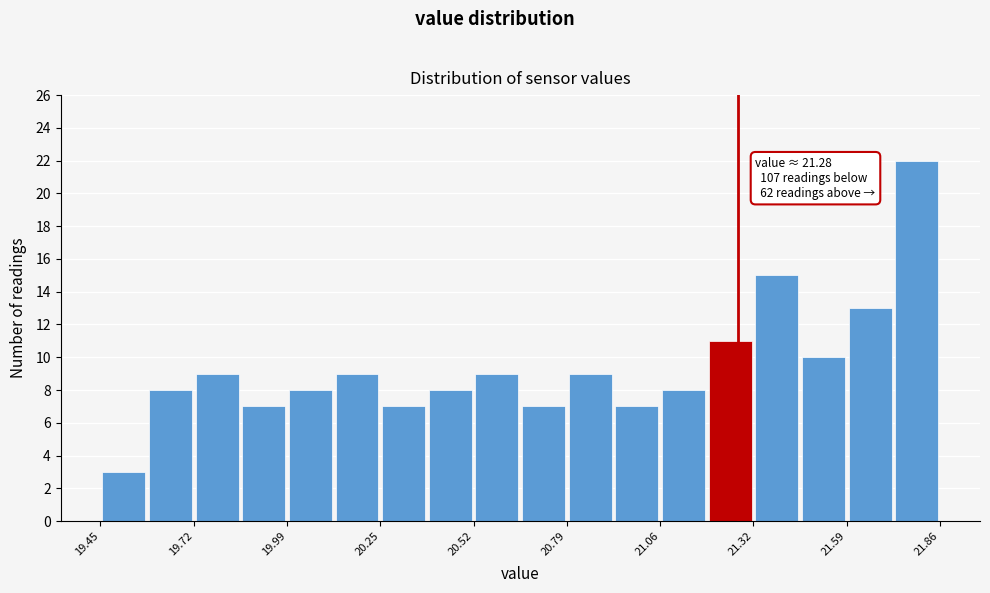

Read against the x-axis, roughly where is the centre of the tallest bar?

21.80